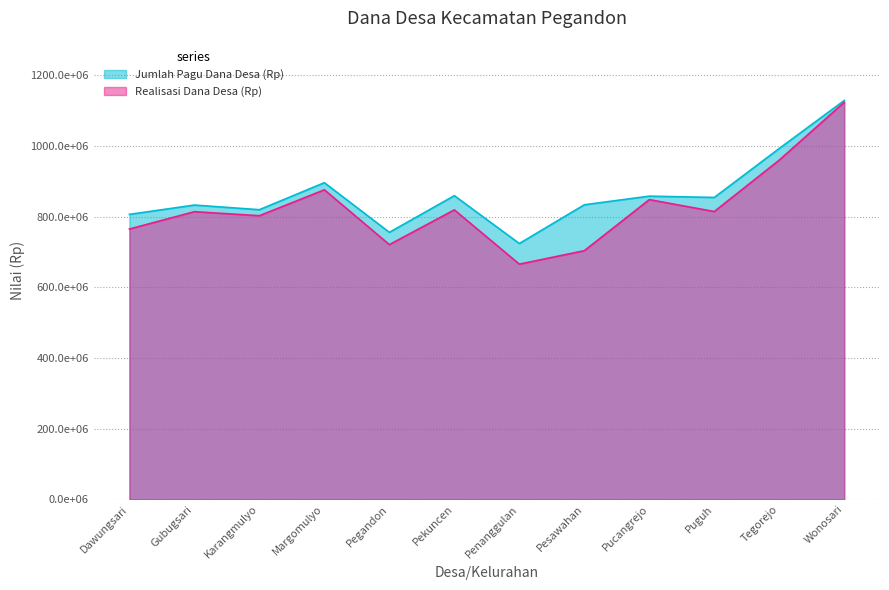

What is the value of the Jumlah Pagu Dana Desa (Rp) point at the 2nd from the left?

833048000